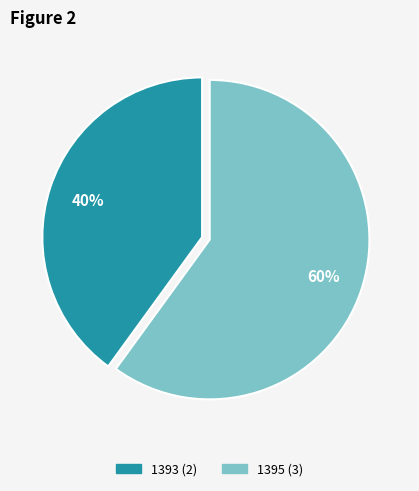

To the nearest percent, what is the difference between the largest and smallest slice percentages?

20%